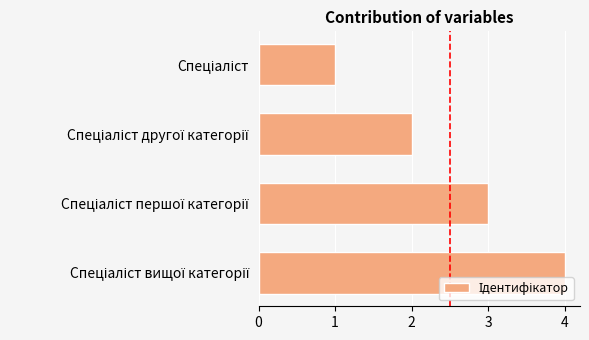

What is the difference between the maximum and minimum values?

3